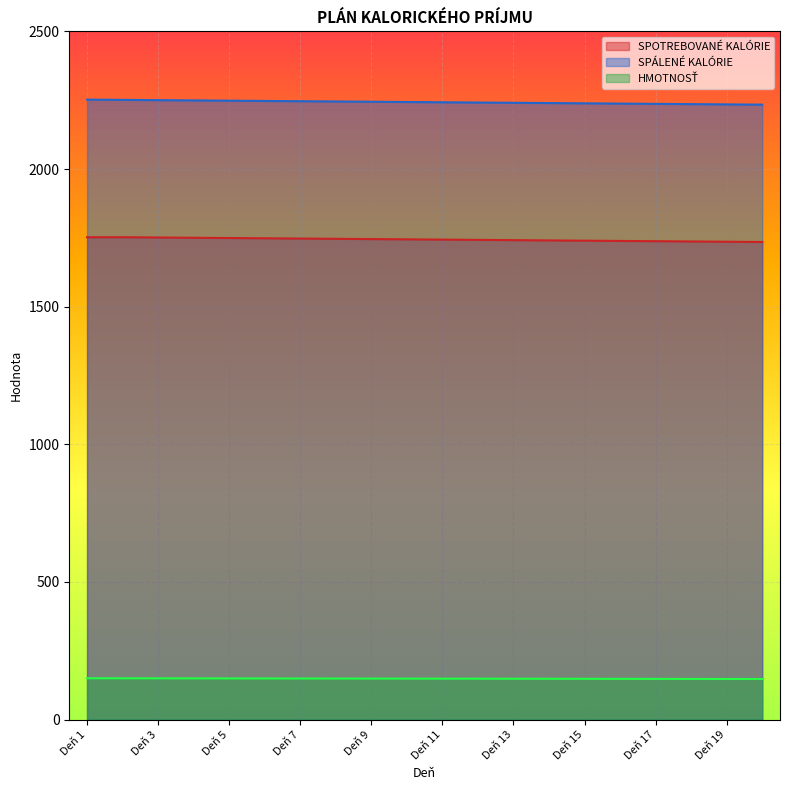

List the labels in order of HMOTNOSŤ value, smallest first.

Deň 20, Deň 19, Deň 18, Deň 17, Deň 16, Deň 15, Deň 14, Deň 13, Deň 12, Deň 11, Deň 10, Deň 9, Deň 8, Deň 7, Deň 6, Deň 5, Deň 4, Deň 3, Deň 2, Deň 1